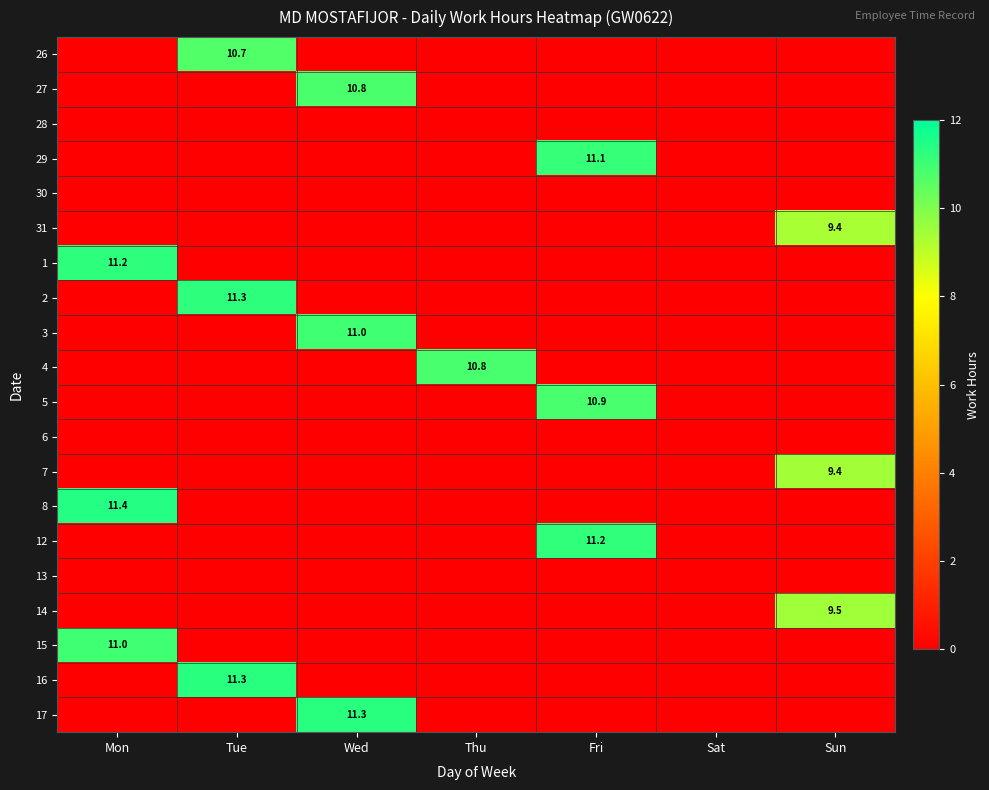

Is it true that 31 equals 4.7 at Sun?

False